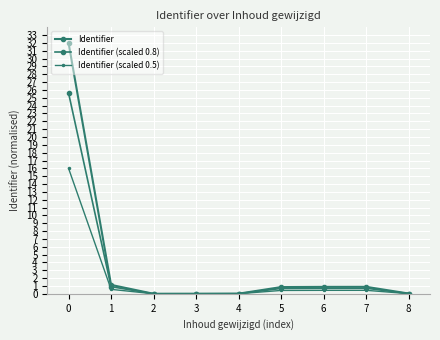

Which series has the largest range (max minus min)?

Identifier